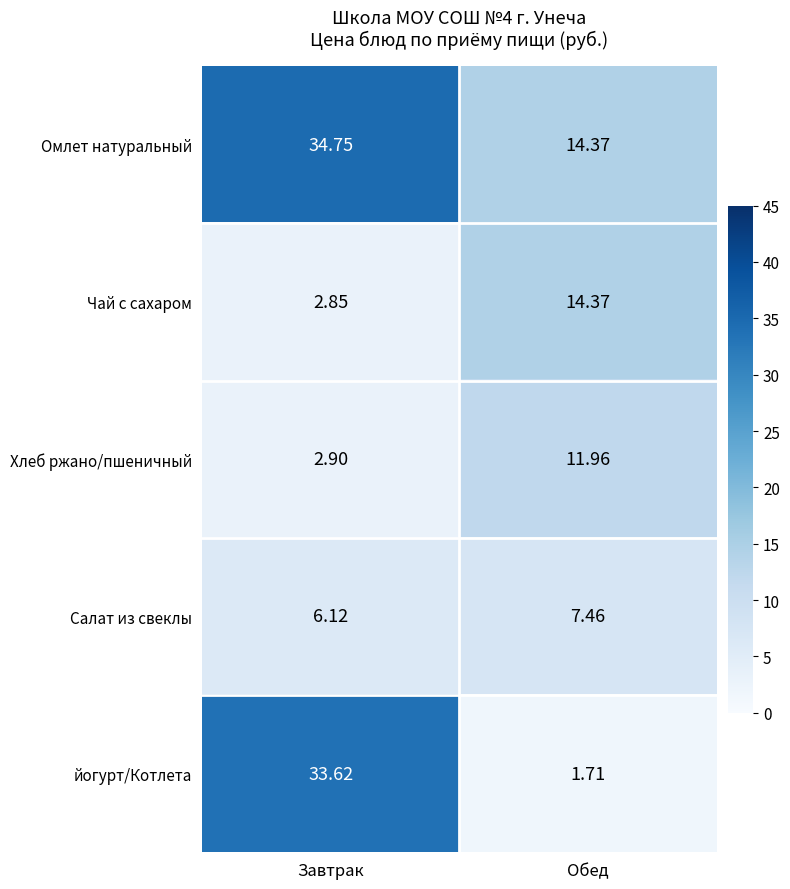

At how many categories does at least one series exceed 11?

2